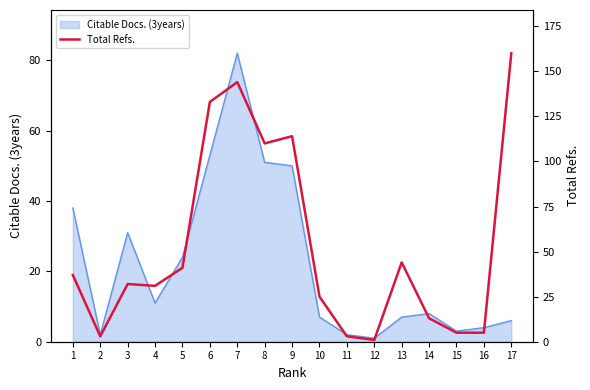

Reading right to left, what are all the values shown in this chart?

160	5	5	13	44	1	3	25	114	110	144	133	41	31	32	3	37